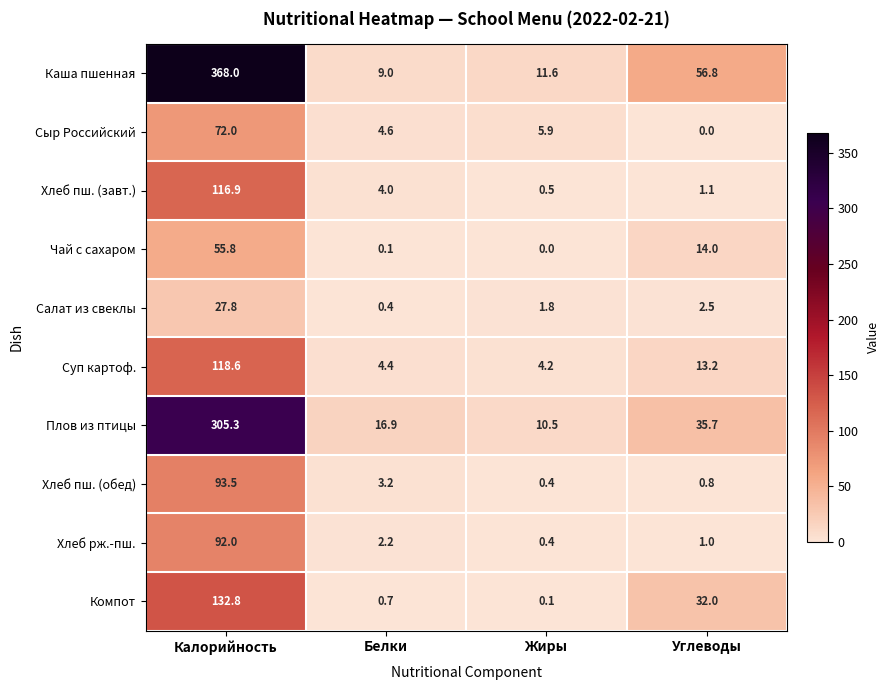

Is it true that Плов из птицы equals 24.5 at Белки?

False